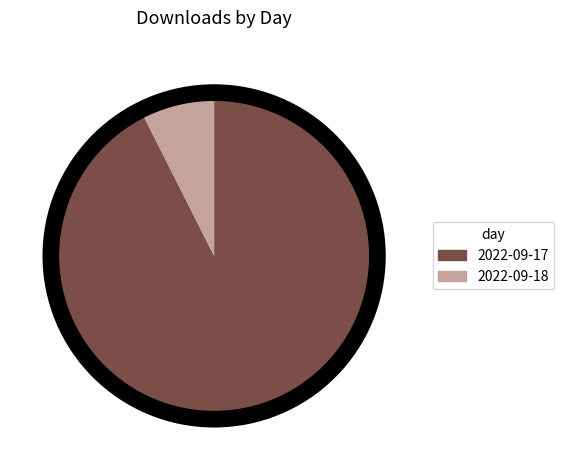

True or false: 2022-09-18 accounts for 15% of the total.

False